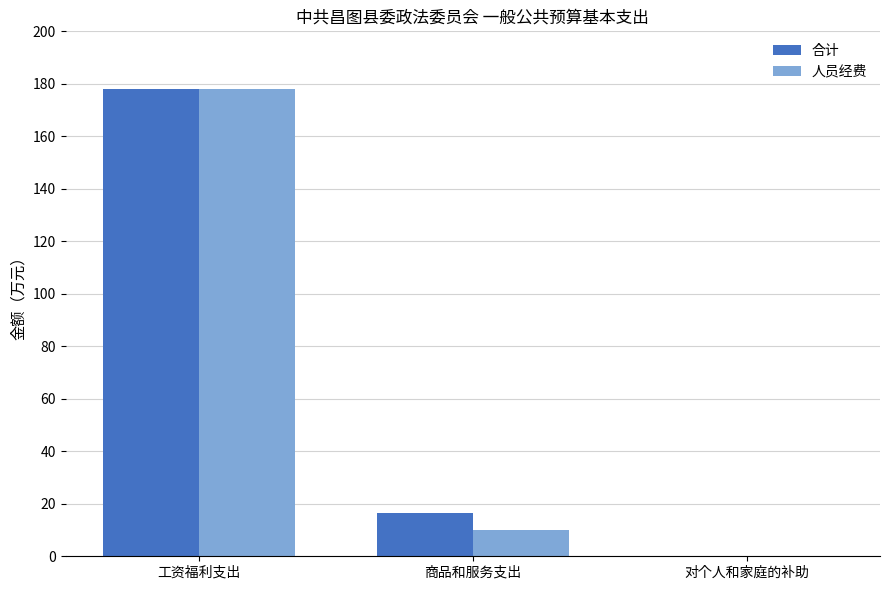

At which category is the sum across all series the highest?

工资福利支出